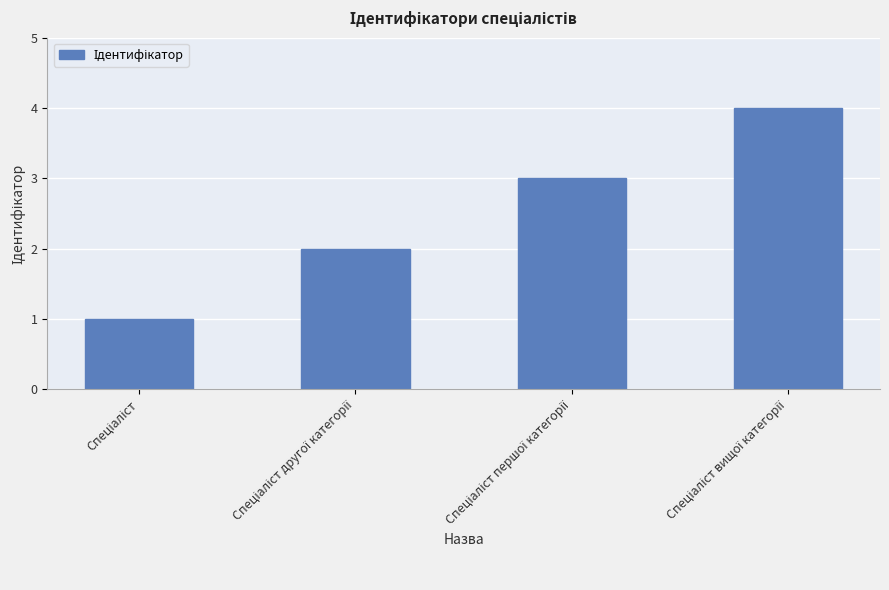

What is the greatest value displayed?

4